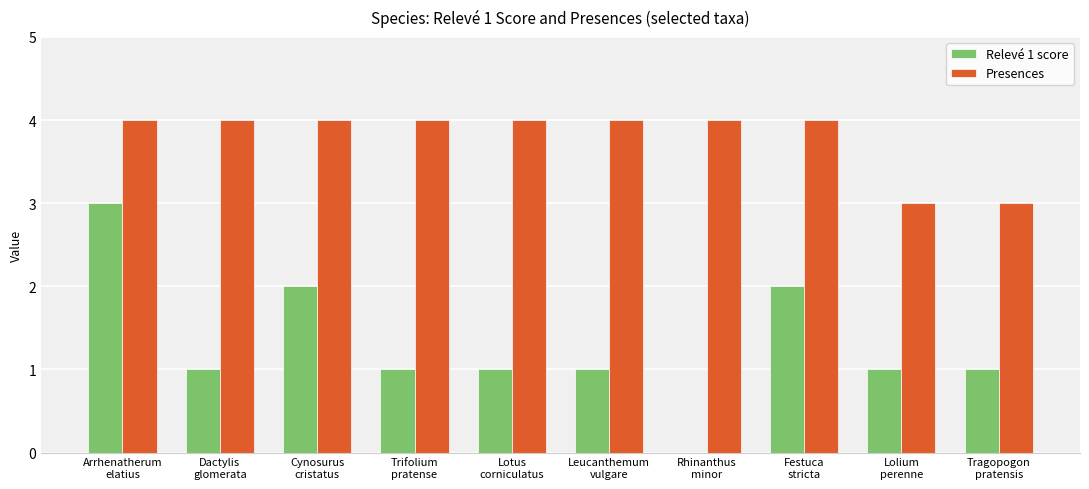

What is the sum of the Presences values at Dactylis
glomerata and Tragopogon
pratensis?

7